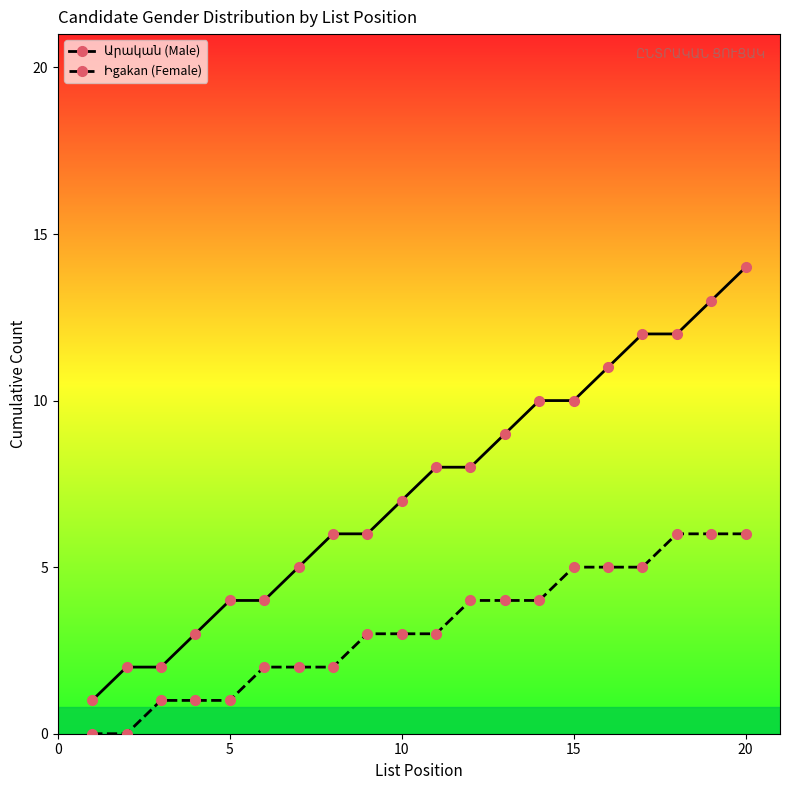

What is the greatest value displayed?

14